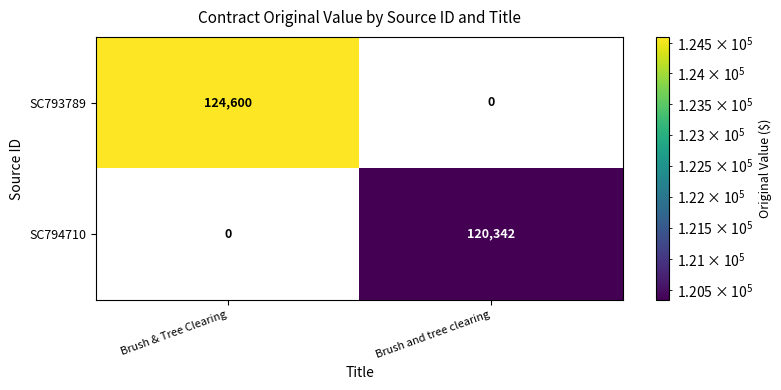

At which category is the sum across all series the highest?

Brush & Tree Clearing